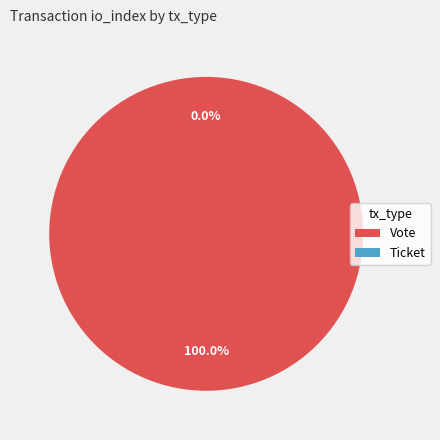

What portion of the pie excludes Ticket?

100.0%